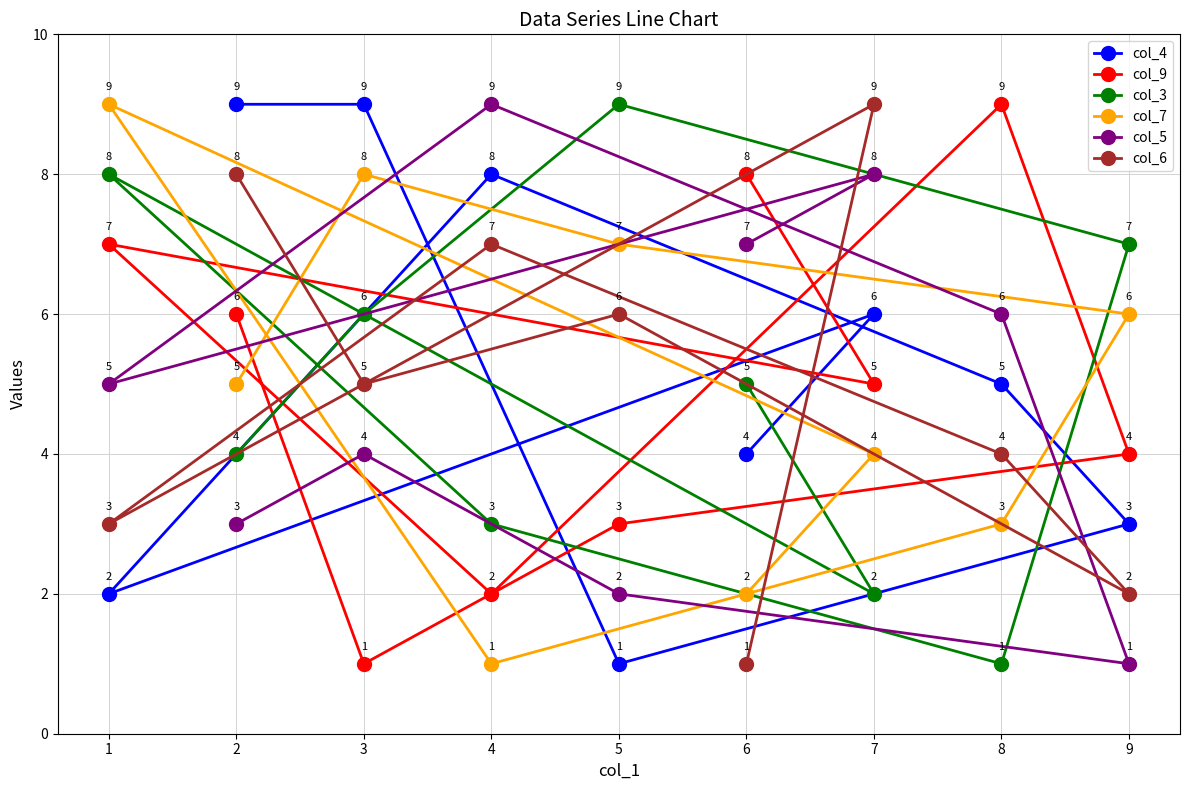

Is it true that col_5 equals 2 at 8?

False